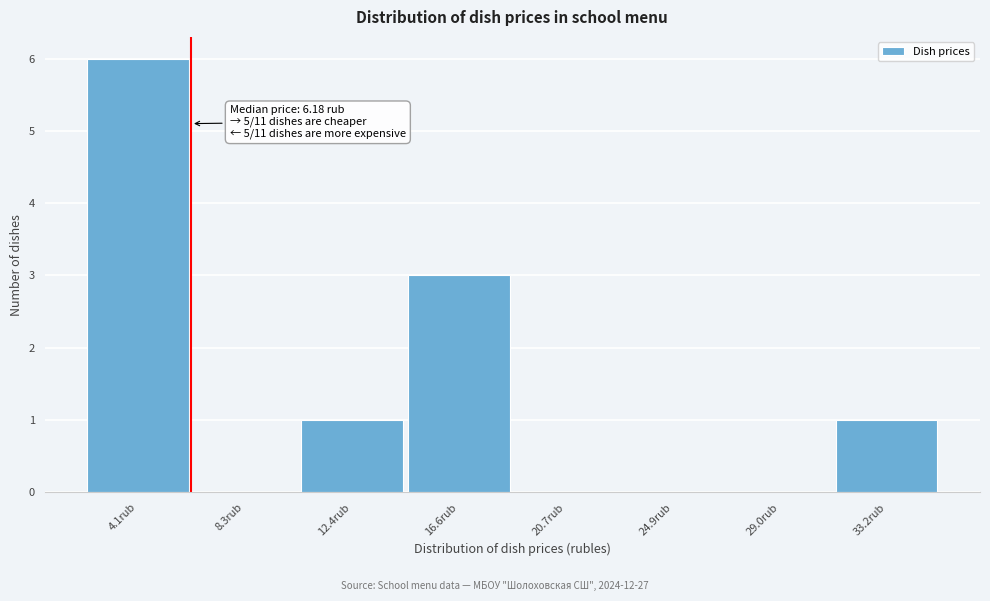

Over which range of the x-axis is the bar tallest?

2.0 to 6.0